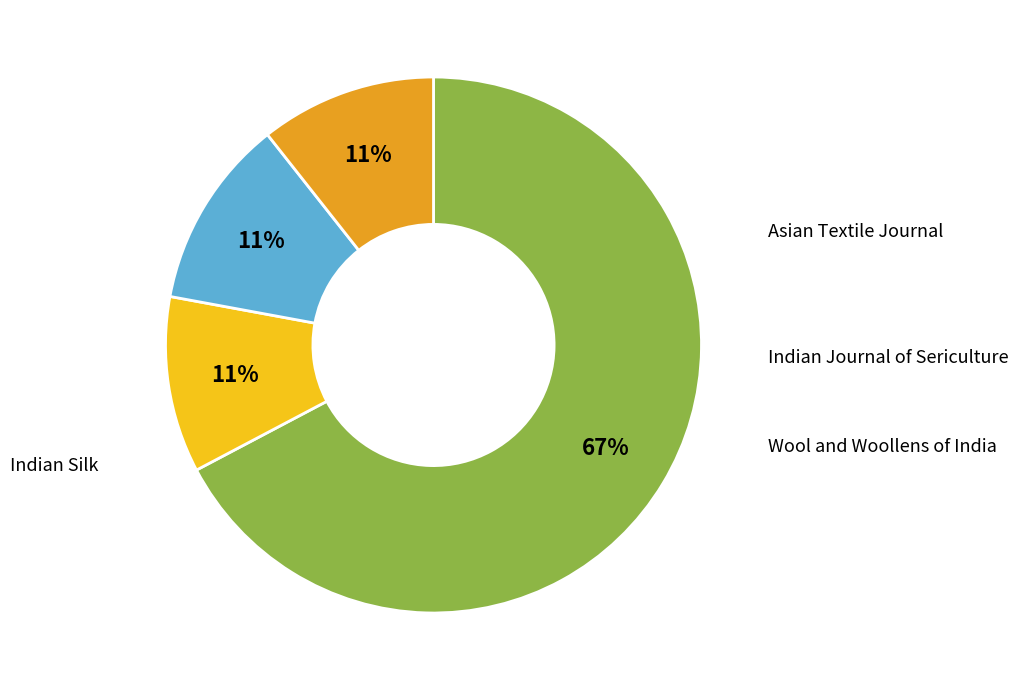

Is there any slice that represents more than half of the pie?

Yes